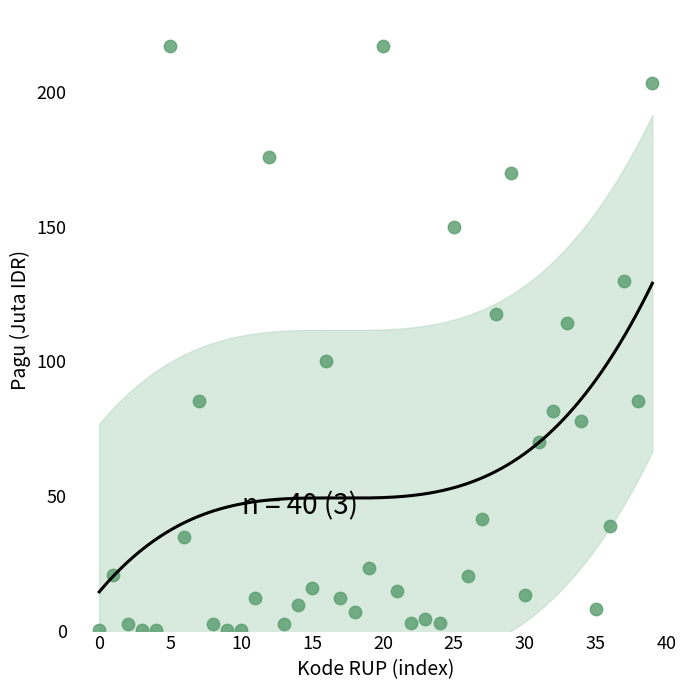

What is the range of Y values (max minus min)?

216.9